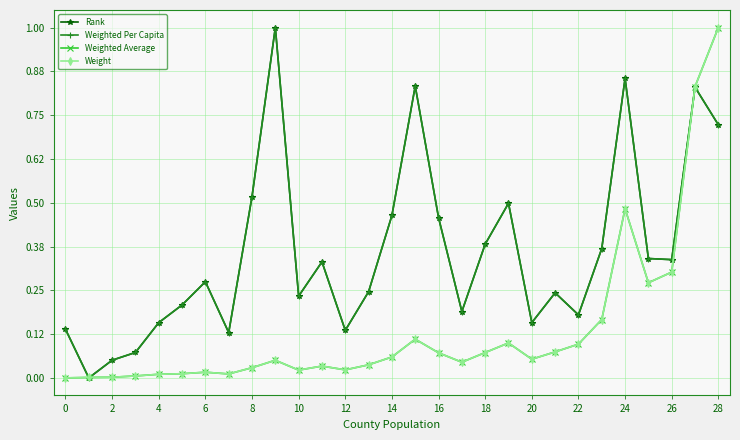

True or false: Weighted Average has more than 0 interior local peaks.

True